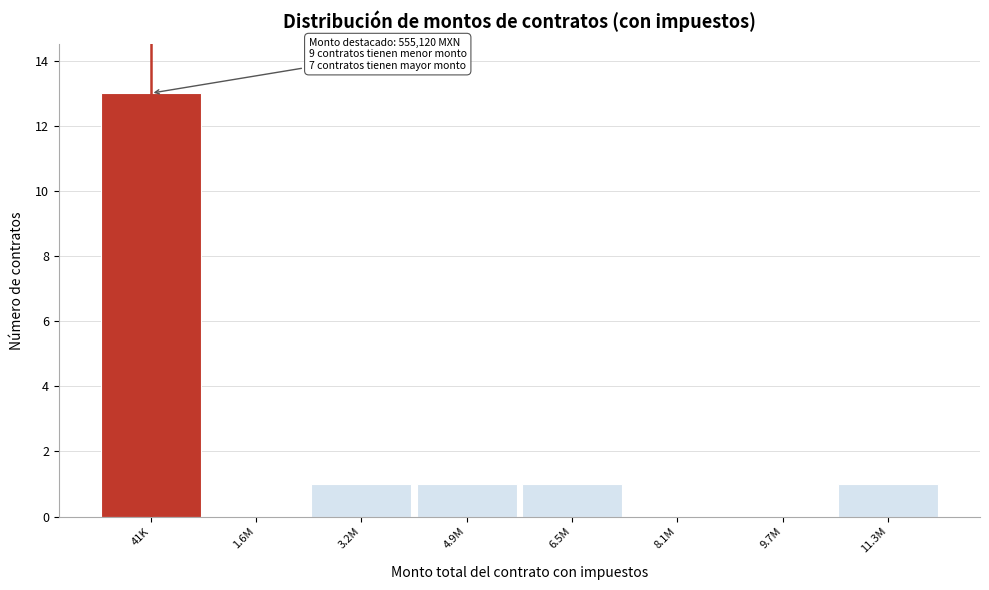

Reading right to left, extract all data points from this chart.

11.3M=1	9.7M=0	8.1M=0	6.5M=1	4.9M=1	3.2M=1	1.6M=0	41K=13